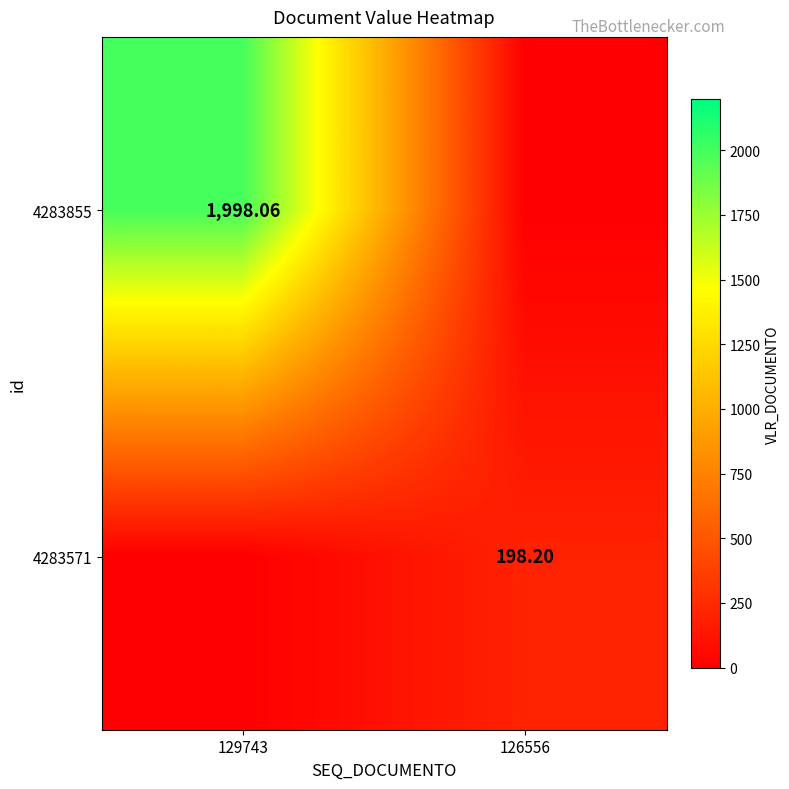

What is the spread (max minus min) of values at 126556?

198.2